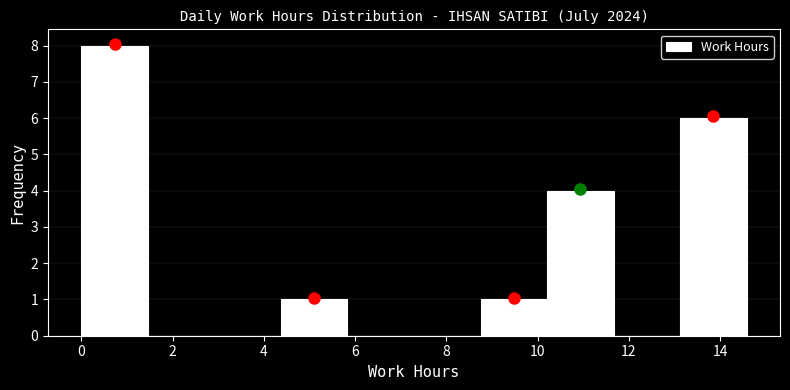

Reading left to right, transcribe this chart: for each bar, give the range it covers on the x-axis and its height. Neither the bar edges nor the heights are printed on the chart, so give them approximately, as read against the axes.

0.0 to 1.4: 8
1.4 to 3.0: 0
3.0 to 4.4: 0
4.4 to 5.8: 1
5.8 to 7.2: 0
7.2 to 8.8: 0
8.8 to 10.2: 1
10.2 to 11.6: 4
11.6 to 13.2: 0
13.2 to 14.6: 6